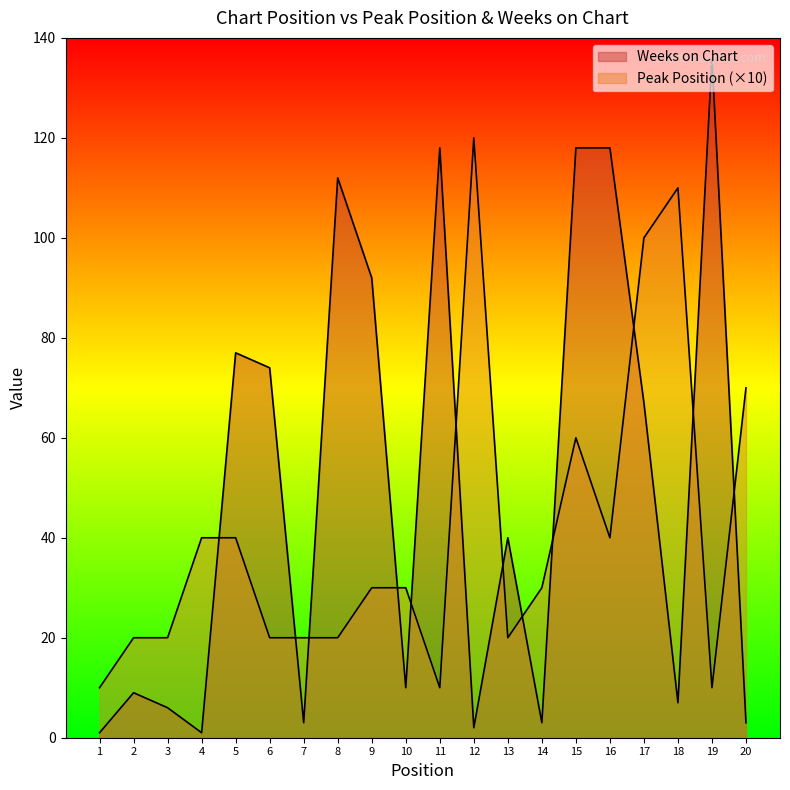

What is the value of the Peak Position point at the 12th from the left?

120